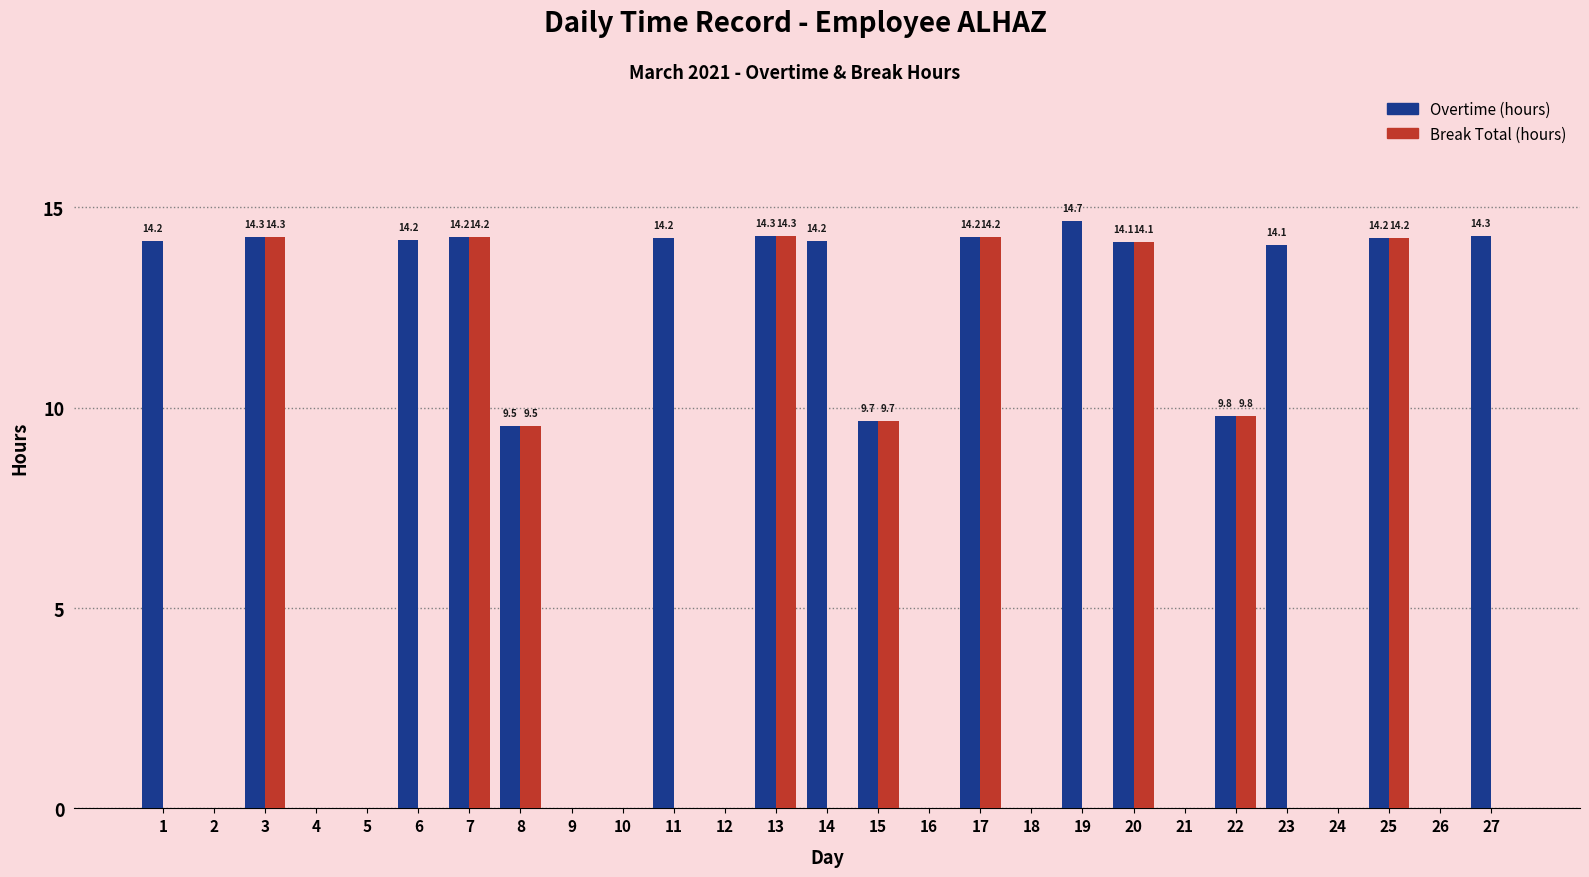

What value does the Overtime (hours) series have at 15?

9.7